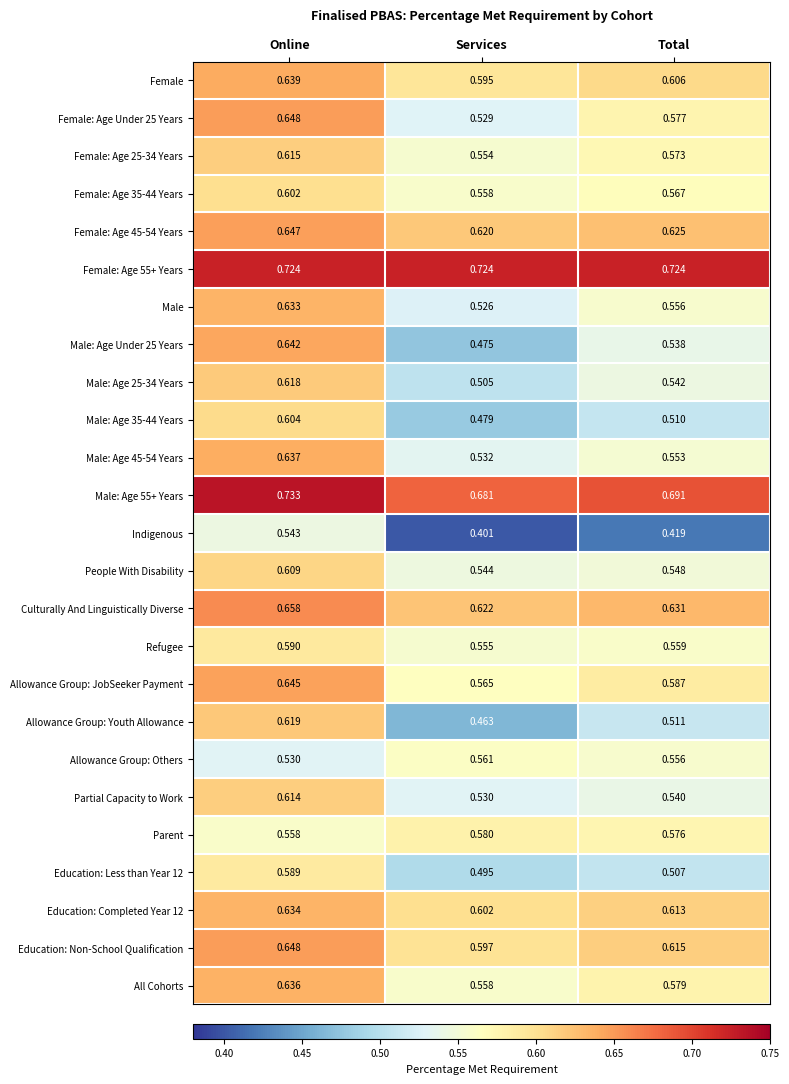

At which category is the sum across all series the highest?

Online